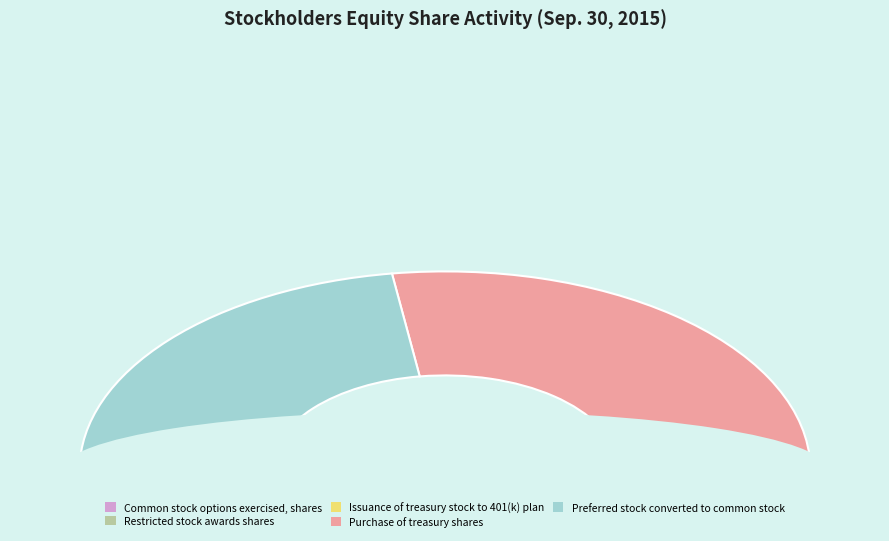

To the nearest percent, what percentage of the pie is Restricted stock awards shares?

1%